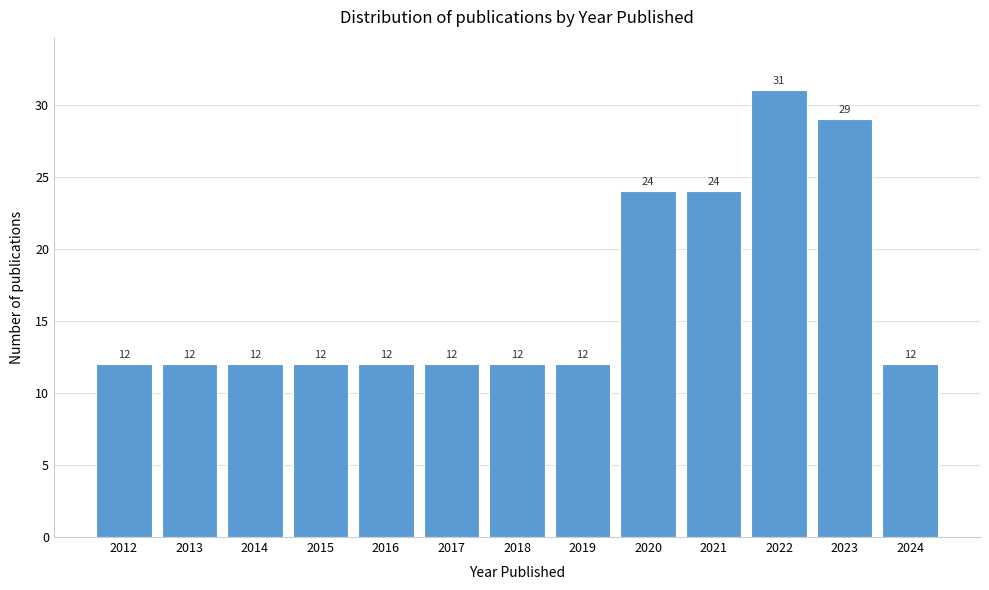

Reading right to left, list all the values displayed in this chart.

2024=12	2023=29	2022=31	2021=24	2020=24	2019=12	2018=12	2017=12	2016=12	2015=12	2014=12	2013=12	2012=12